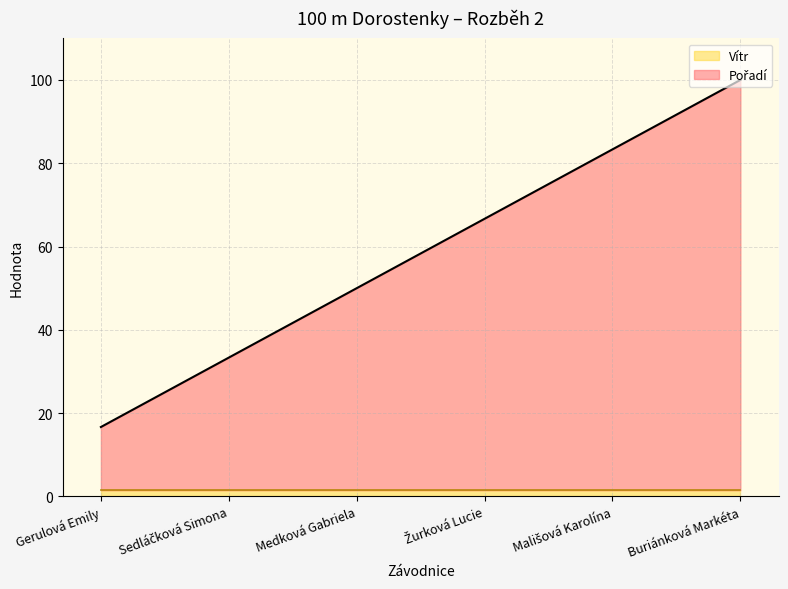

Between Buriánková Markéta and Medková Gabriela, which is larger?

Buriánková Markéta